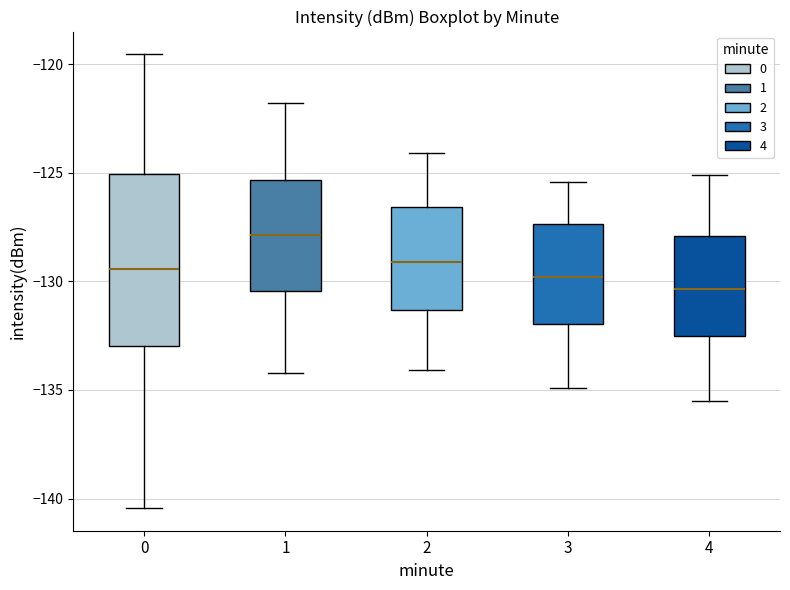

Which box is the tallest, from its lower edge to its upper edge?

0